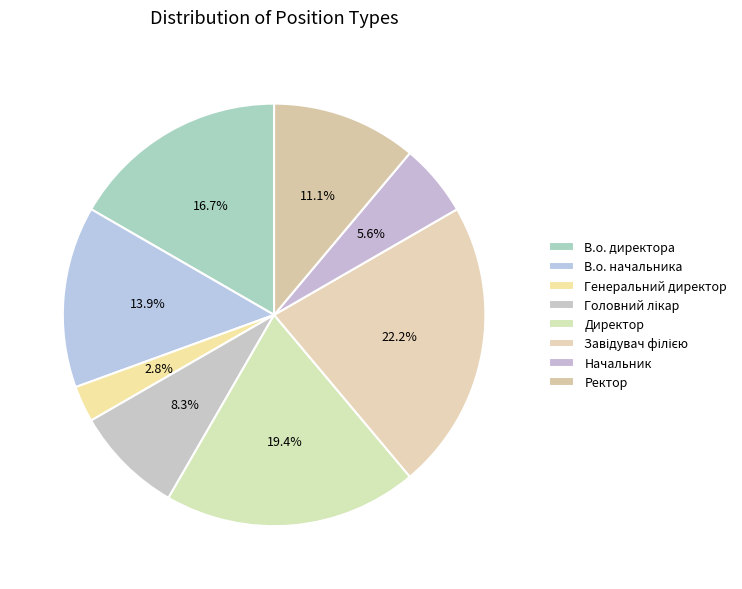

To the nearest percent, what portion does Генеральний директор represent?

3%